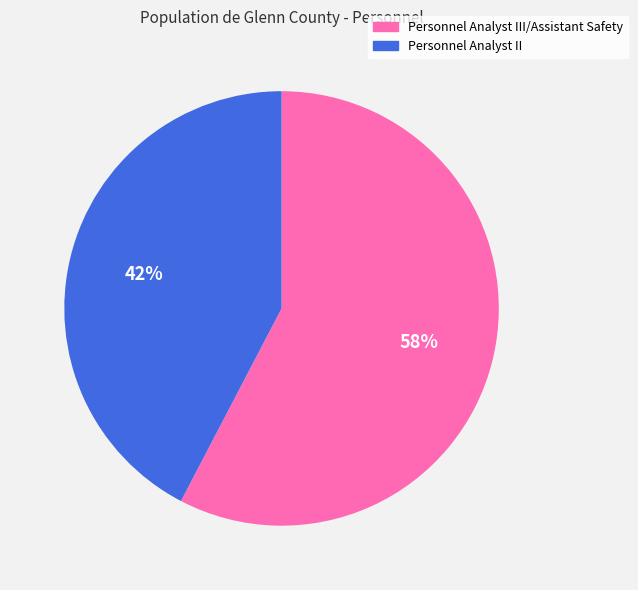

True or false: Personnel Analyst III/Assistant Safety accounts for 46% of the total.

False